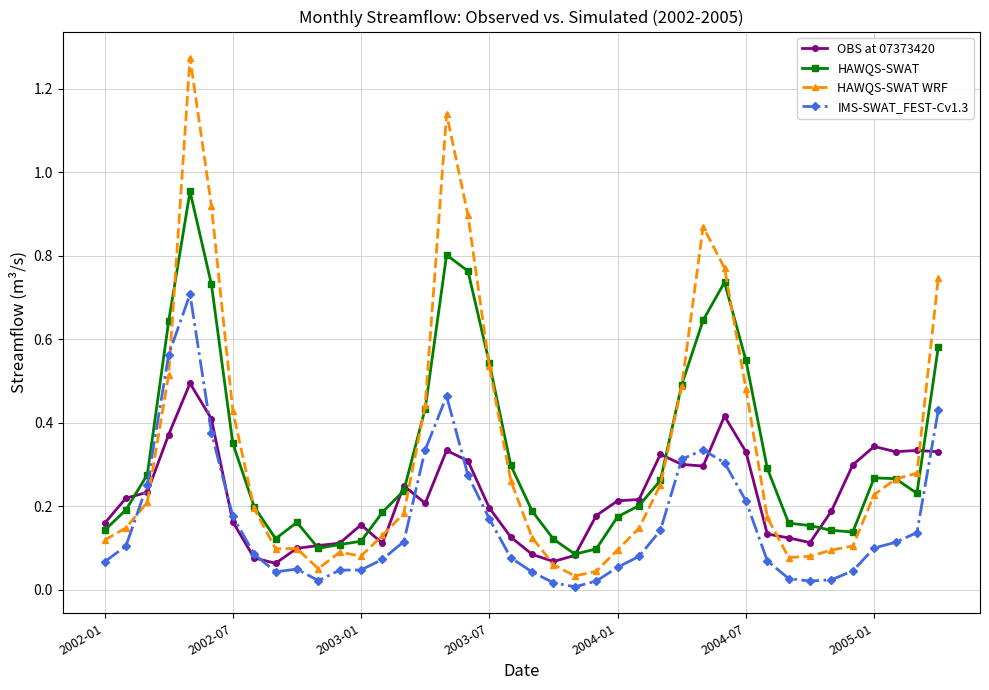

Which series has the widest spread of values?

HAWQS-SWAT WRF